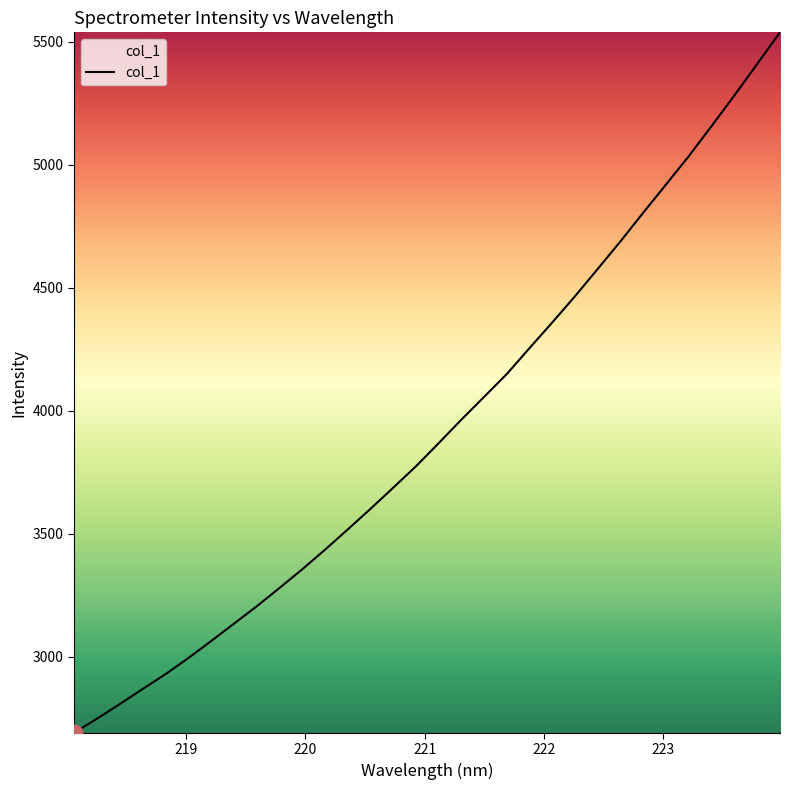

What is the difference between the maximum and minimum values?

2845.7